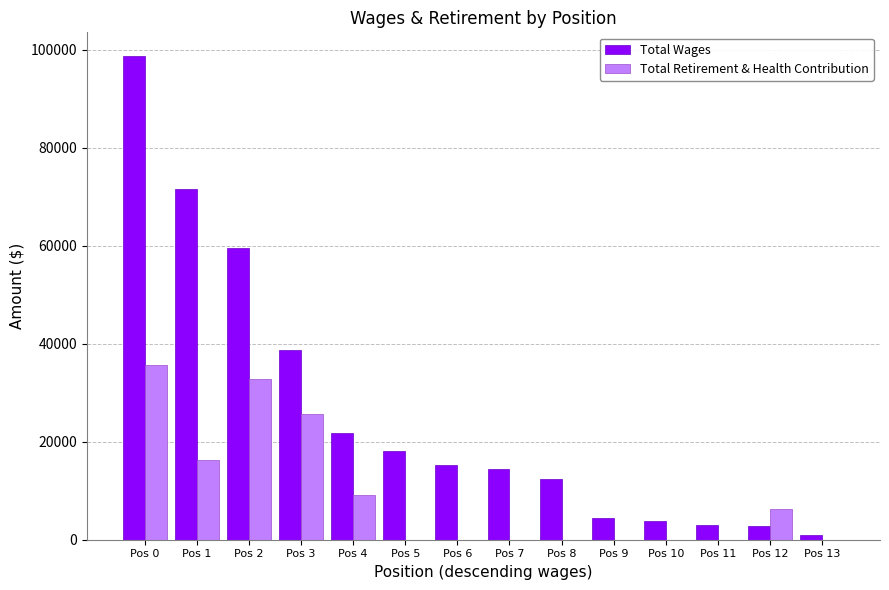

Where is Total Retirement & Health Contribution nearest to the value 17855?

Pos 1